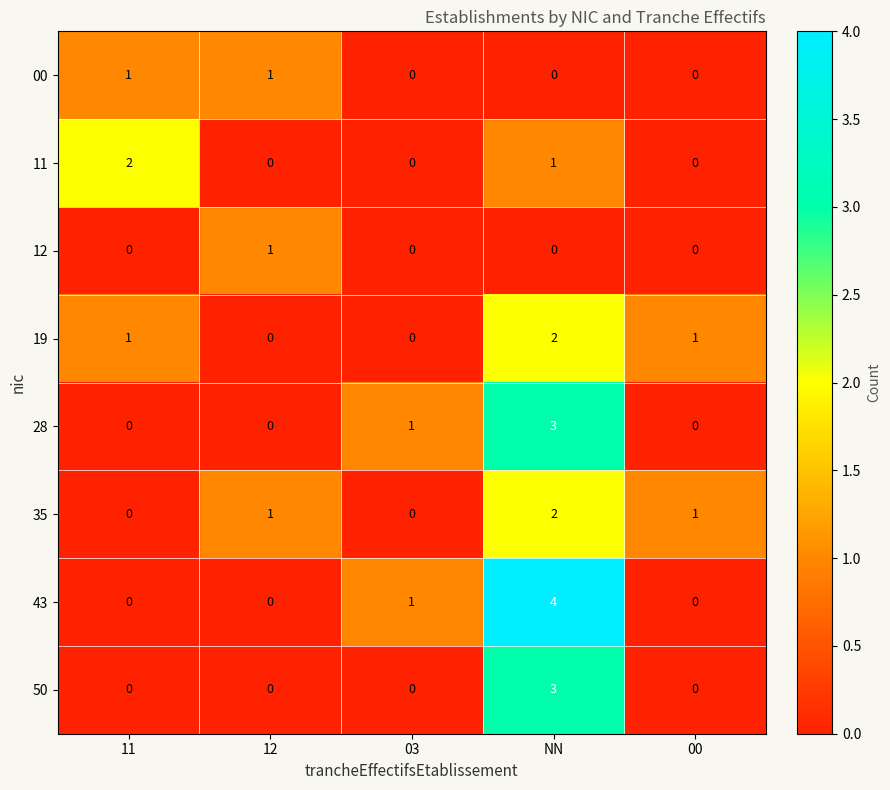

Count the 11 values in the range 0 to 1.

4